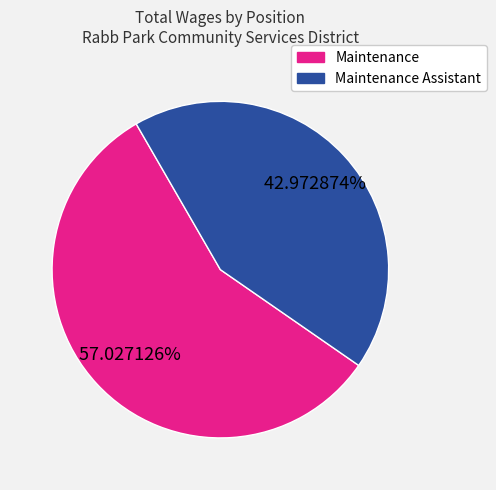

To the nearest percent, what is the average slice percentage?

50%